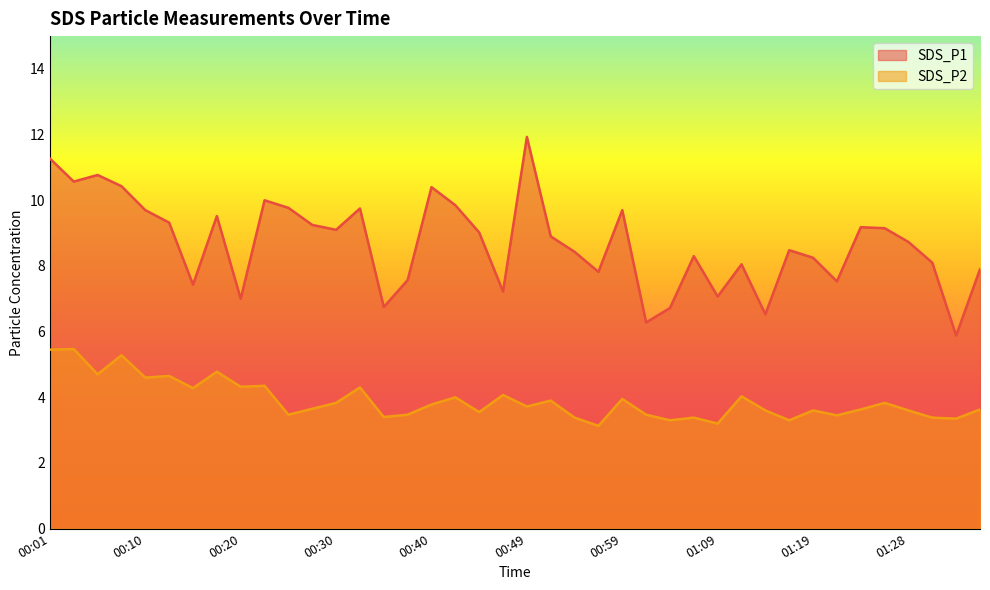

Rank the series by their maximum value, from highest to lowest.

SDS_P1, SDS_P2